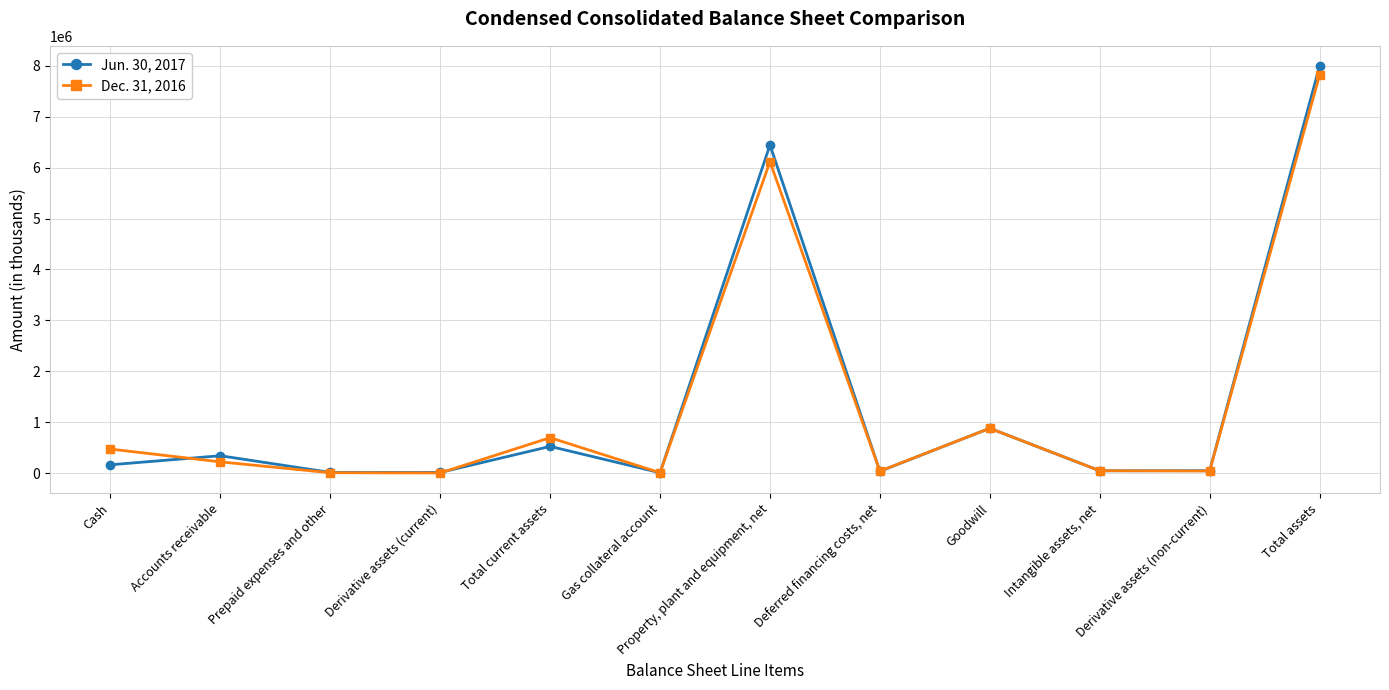

Is the value of Dec. 31, 2016 at Gas collateral account greater than the value of Jun. 30, 2017 at Property, plant and equipment, net?

No